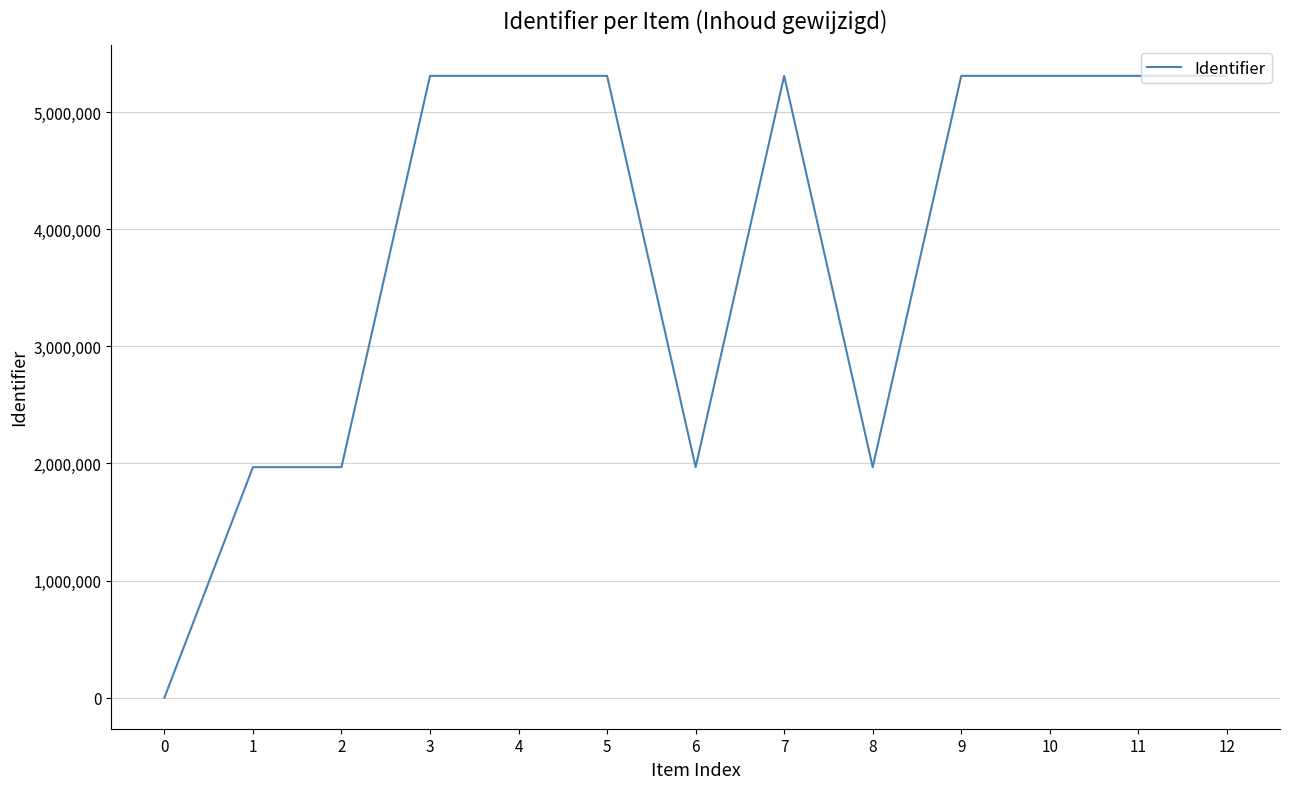

Approximately how many times larger is the value at 10 compared to 12?

1.0